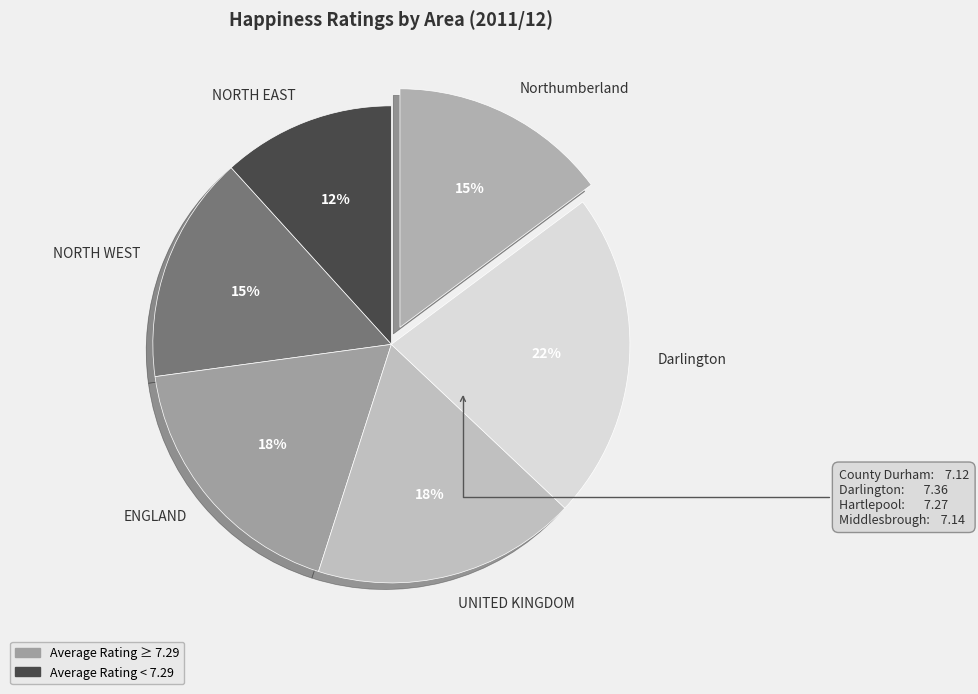

To the nearest percent, what is the average slice percentage?

17%